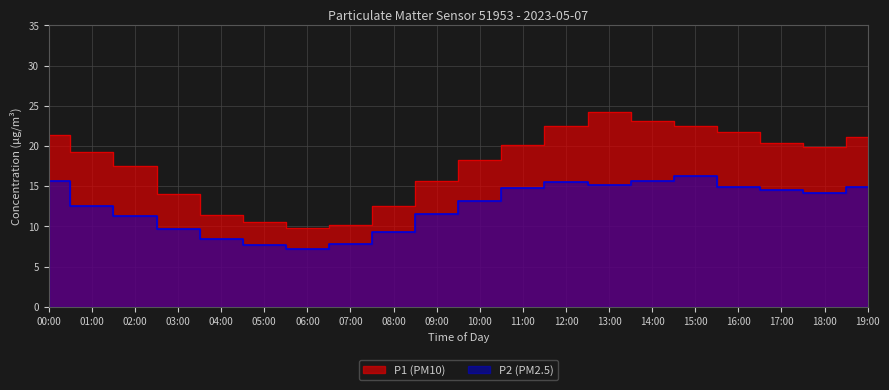

What is the average value of the P2 series?

12.5